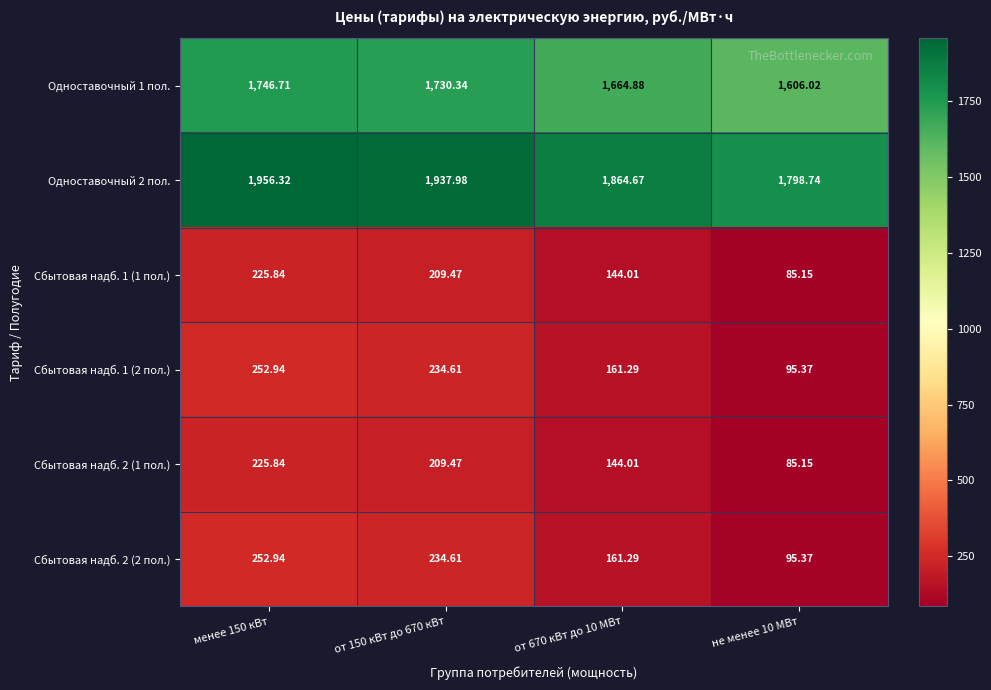

How many values in the Сбытовая надб. 2 (2 пол.) series are below 234?

2